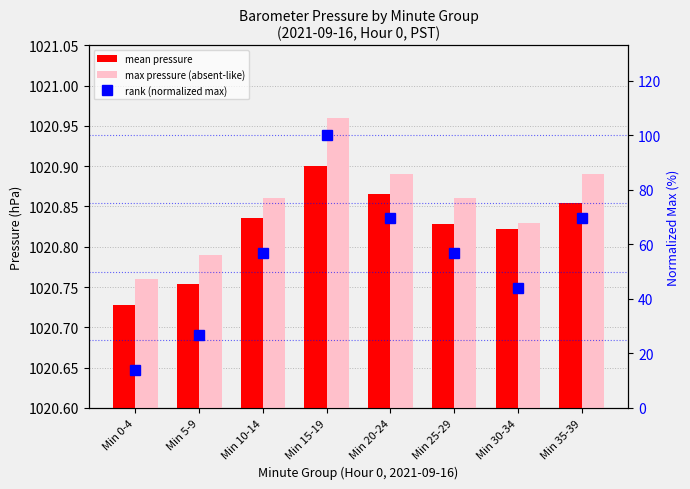

What is the difference between the highest and lowest values at Min 10-14?

964.0